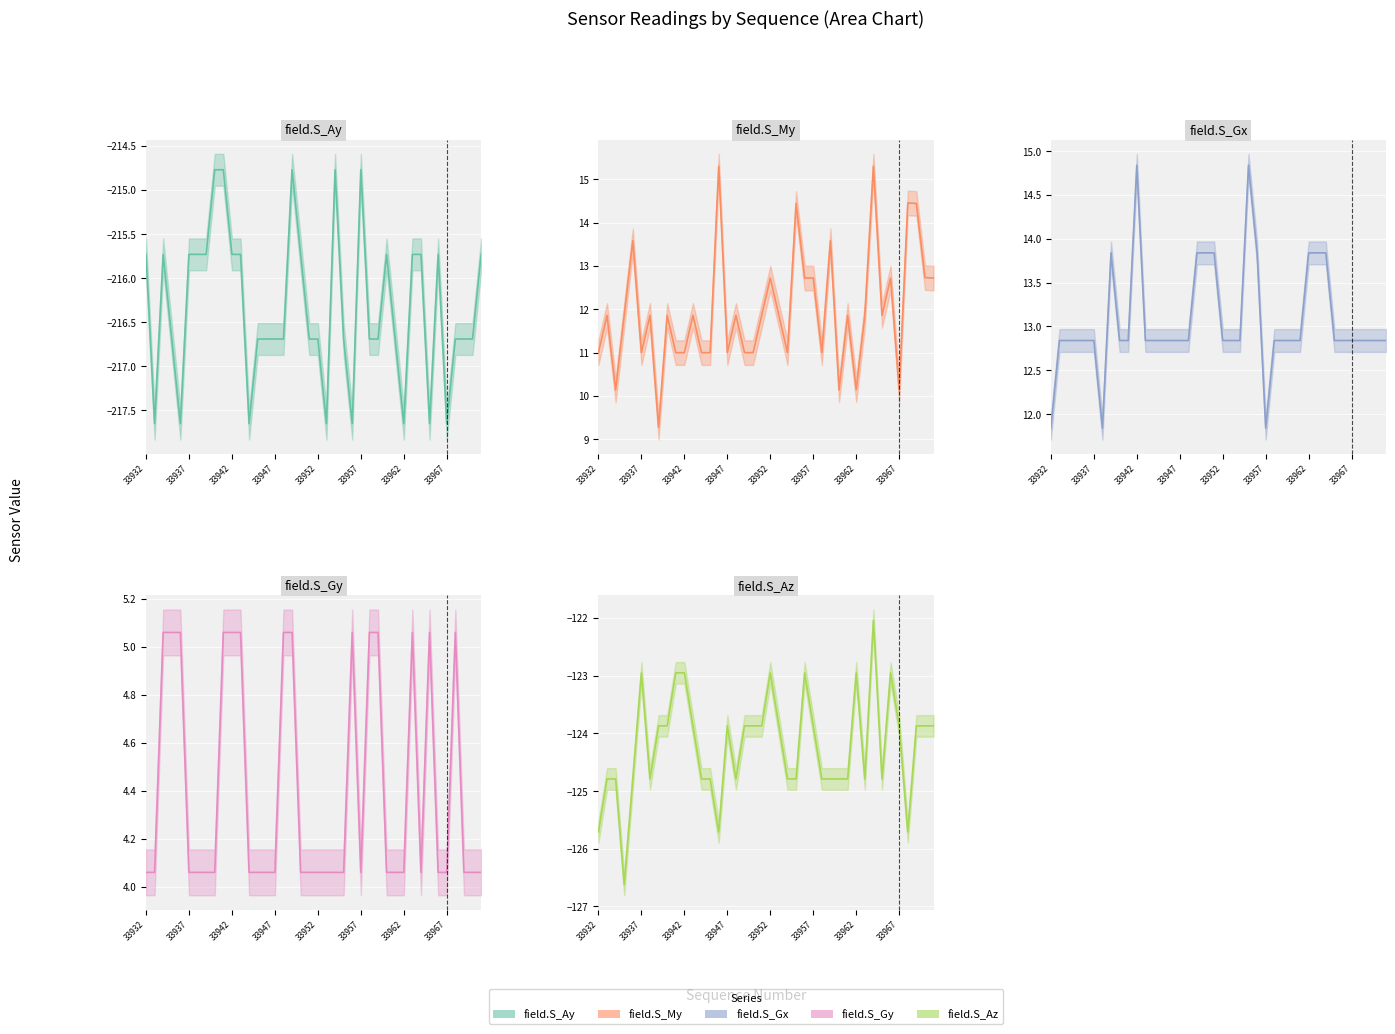

Which series changed the most between 27 and 38?

field.S_Gy (line)